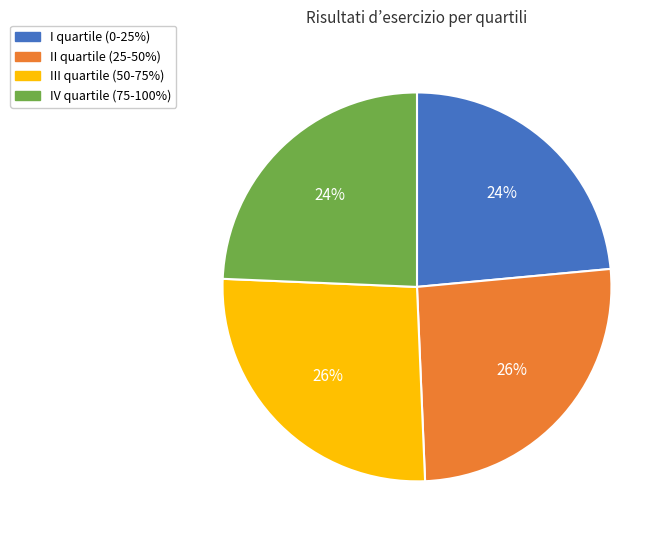

Does any single category account for the majority?

No